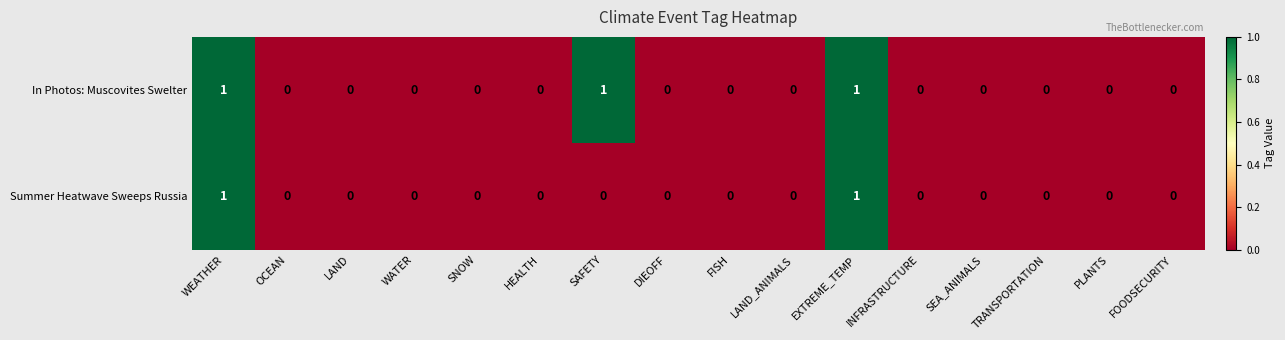

True or false: In Photos: Muscovites Swelter has a value of -1 at WATER.

False